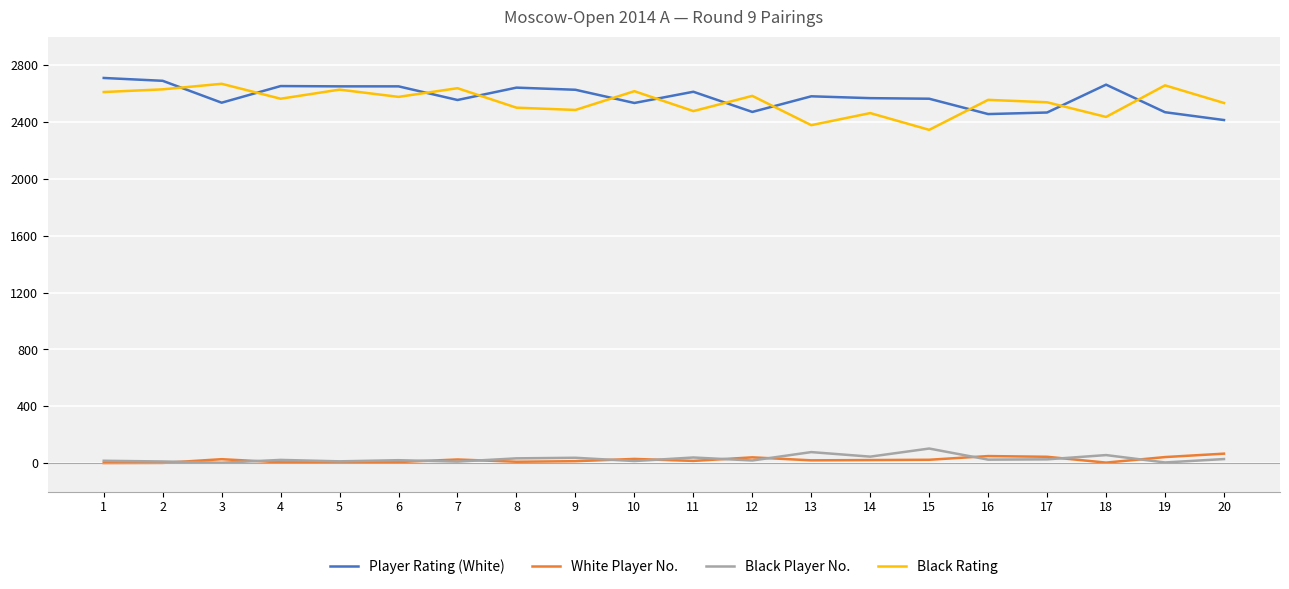

True or false: Player Rating (White) and Black Player No. intersect in this chart.

False